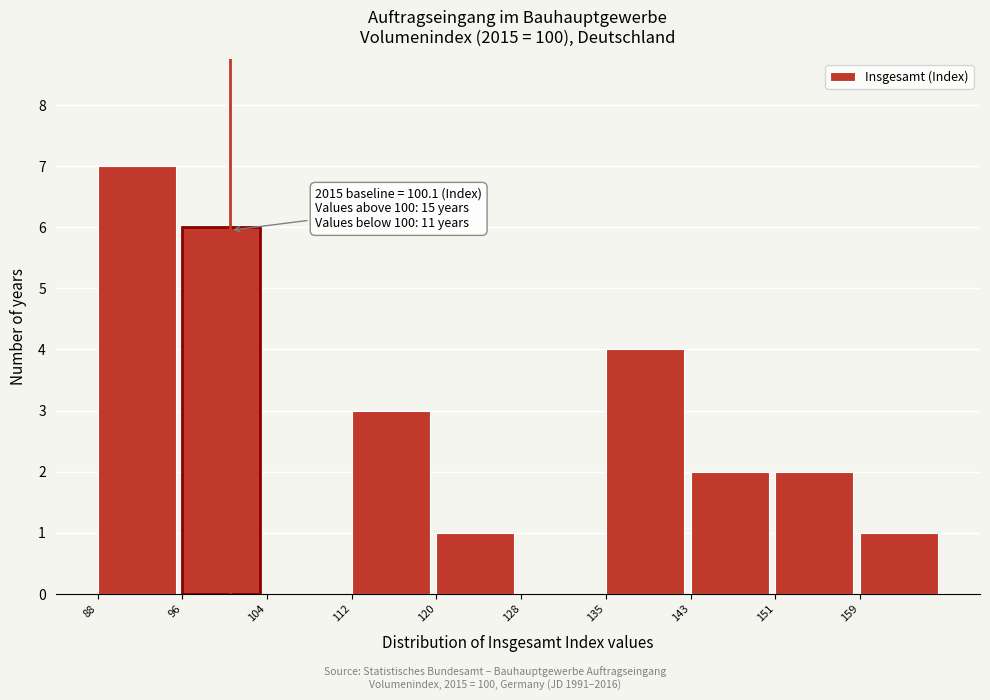

Which range on the x-axis has the tallest bar?

88 to 96